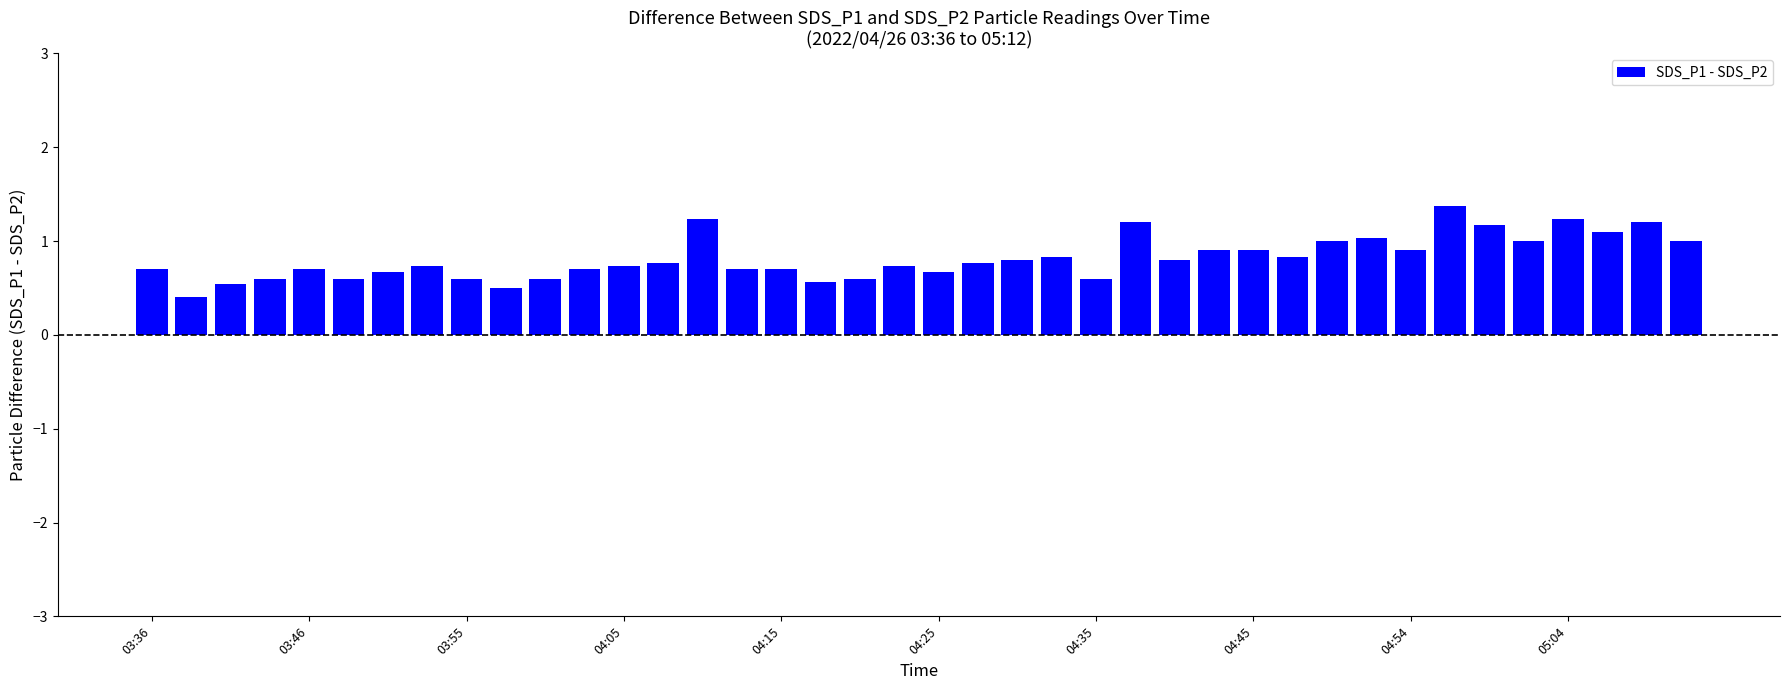

What is the difference between the maximum and second lowest values?

0.9